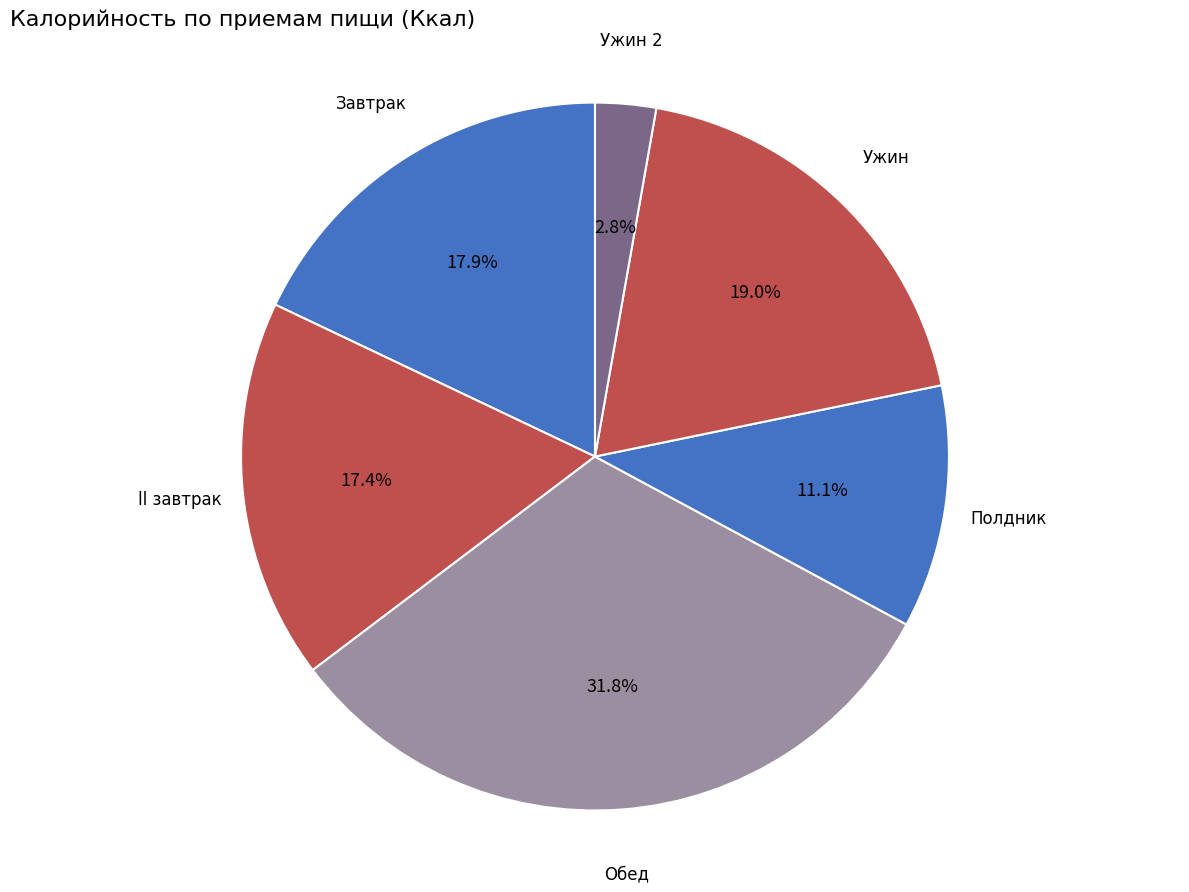

Does any single category account for the majority?

No